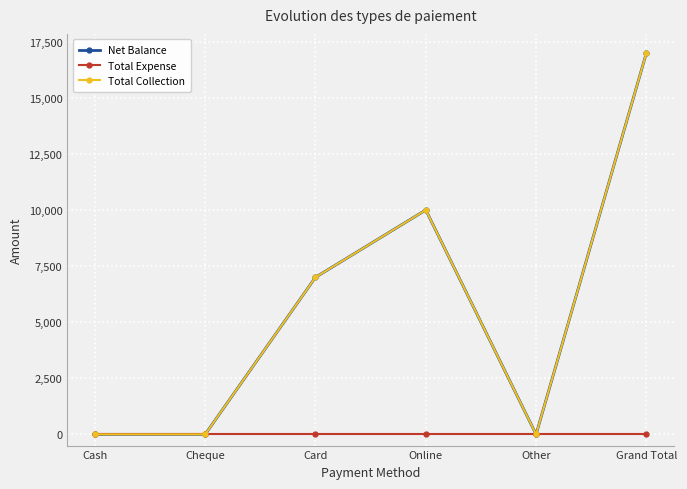

Does the chart have visible grid lines?

Yes